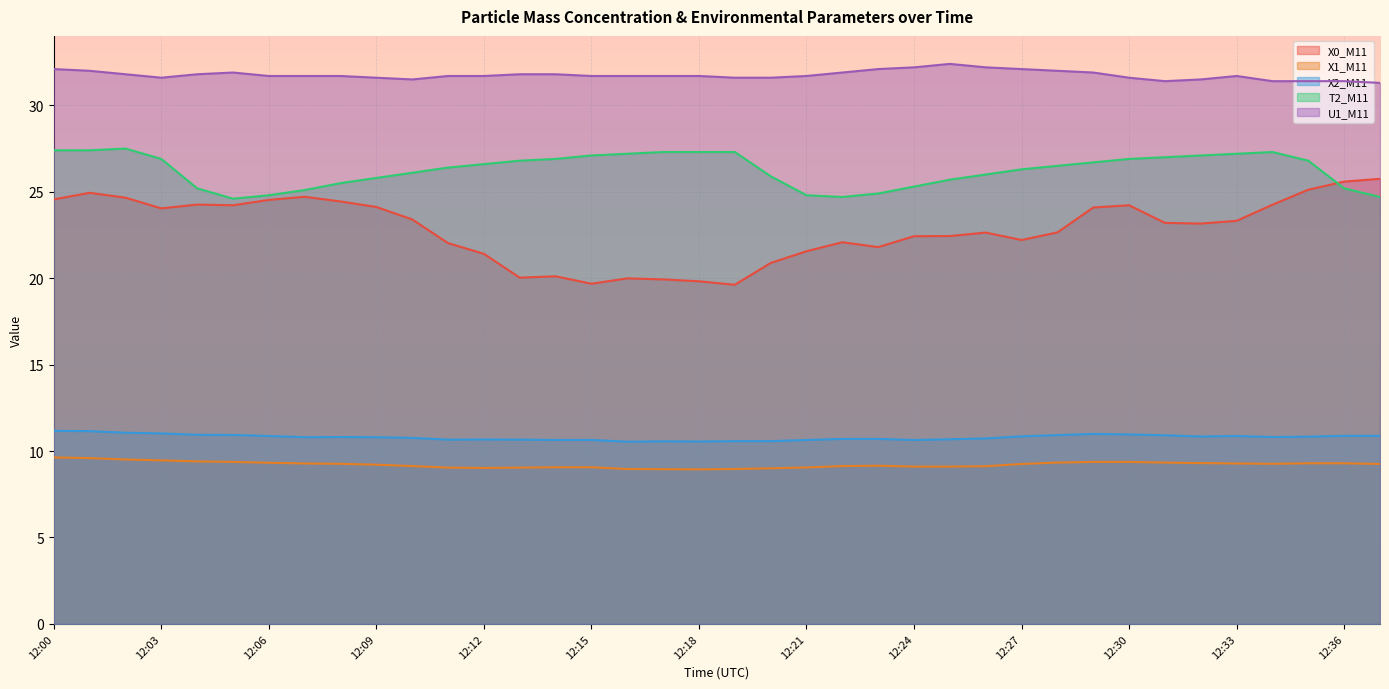

How many values in the X1_M11 series exceed 9?

33